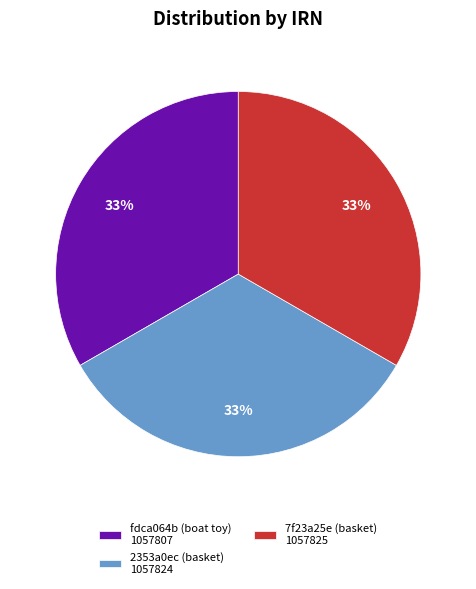

Does any single category account for the majority?

No